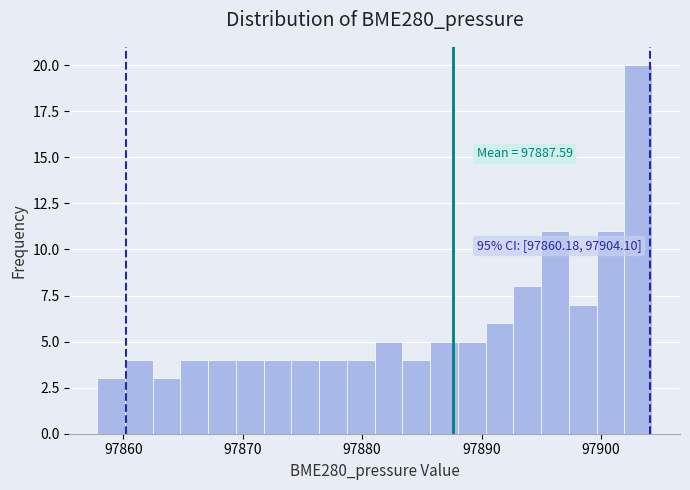

Read against the x-axis, roughly where is the centre of the tallest bar?

97903